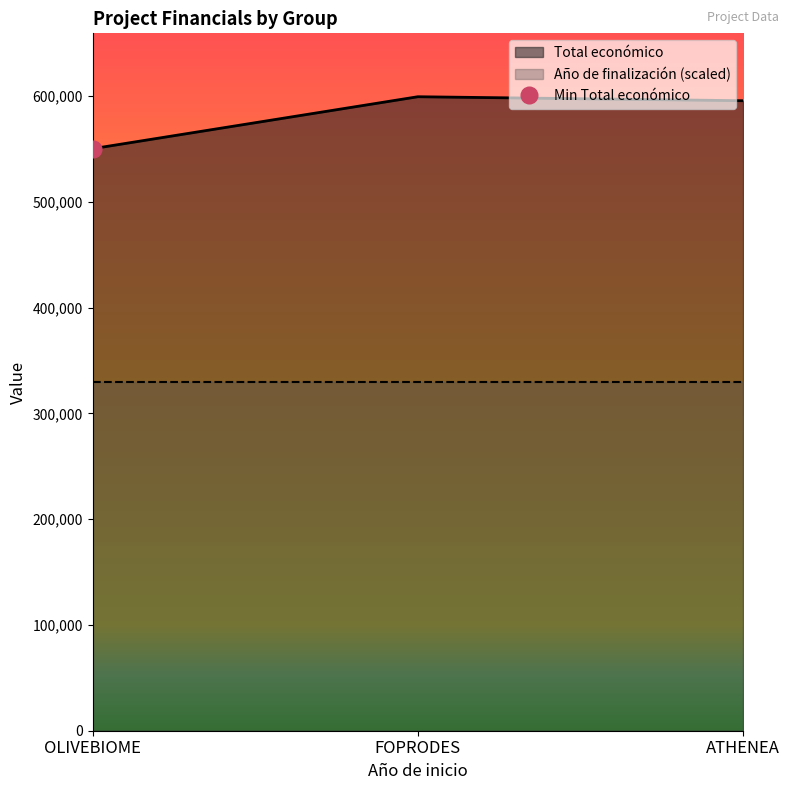

How many lines are shown in the chart?

1